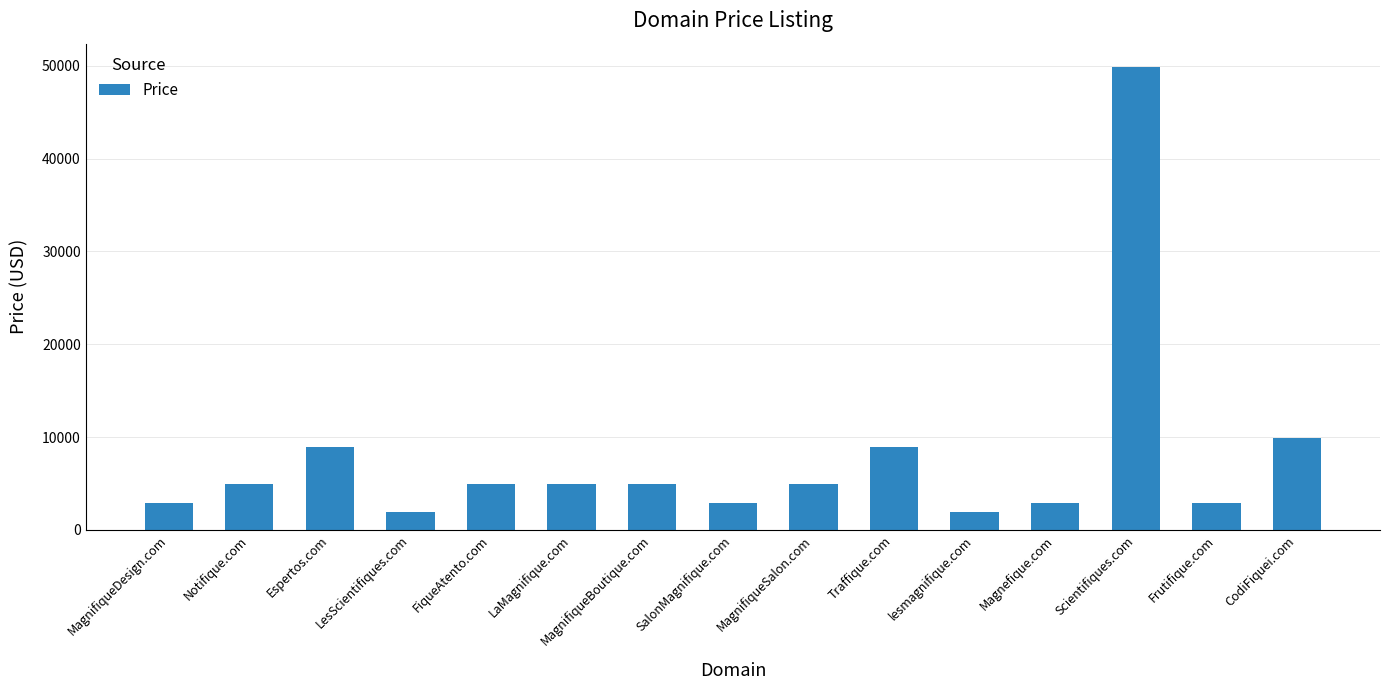

What is the difference between the maximum and second lowest values?

48000